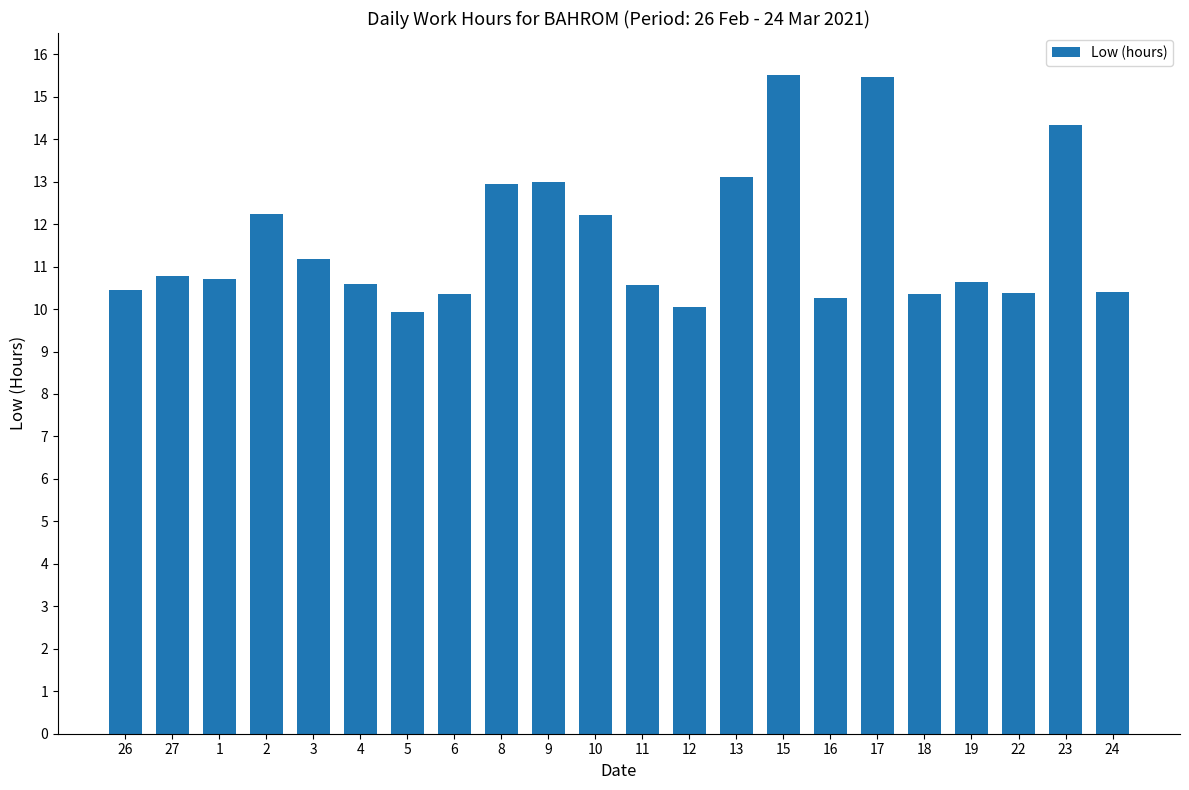

Where does the data first go above 10?

26